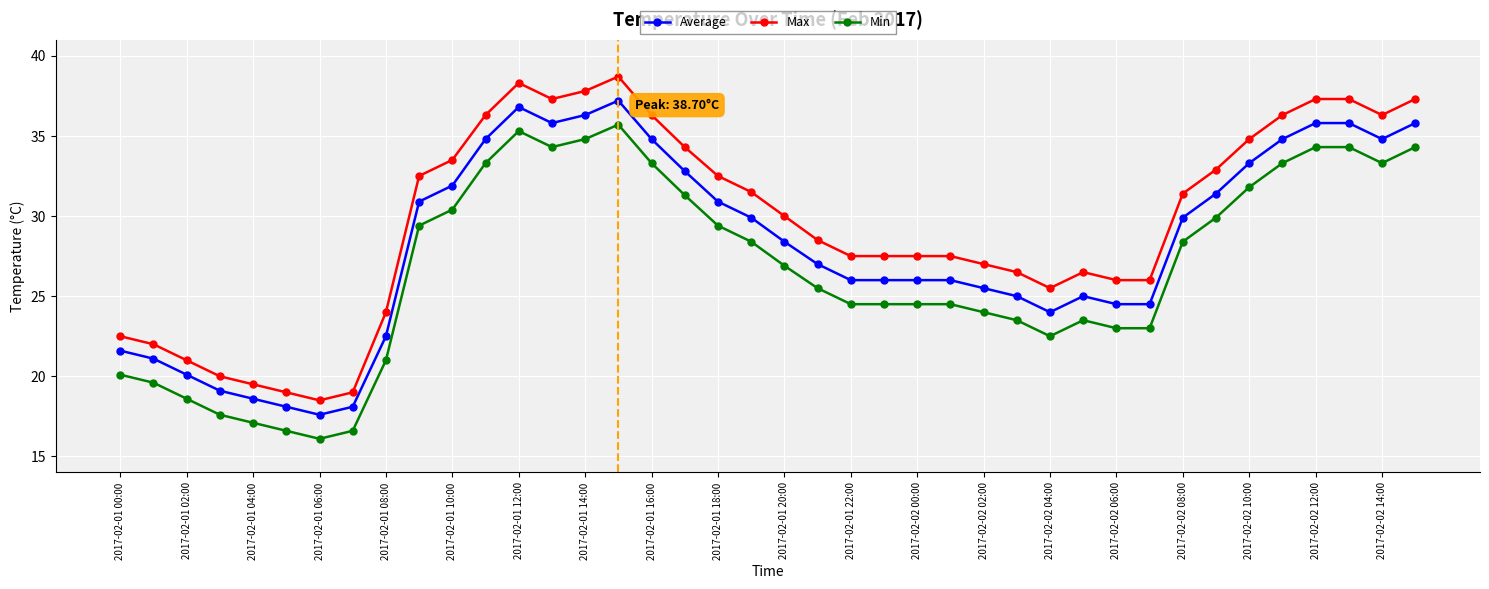

True or false: Max has more than 1 points higher than both neighbors.

True